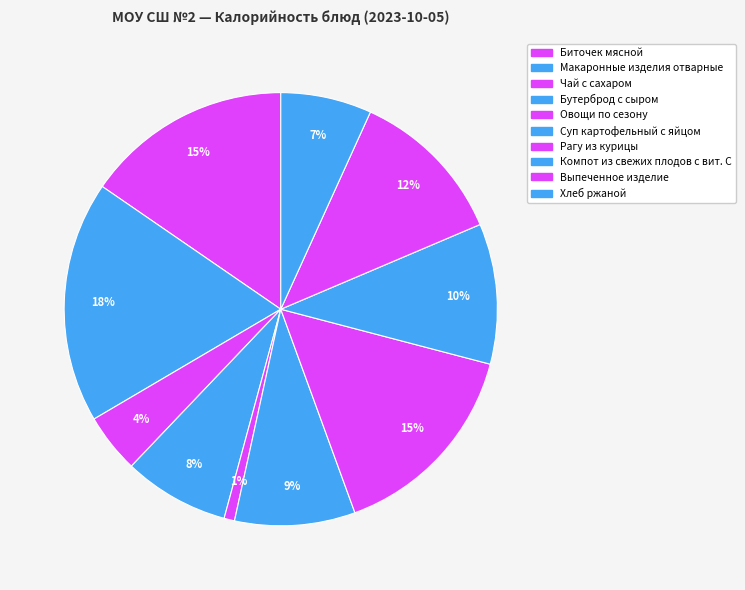

To the nearest percent, what percentage of the pie is Компот из свежих плодов с вит. С?

10%